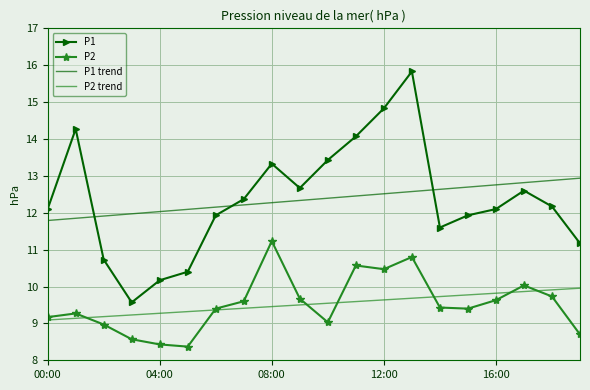

List the series in order of their peak value, lowest first.

P2 trend, P2, P1 trend, P1